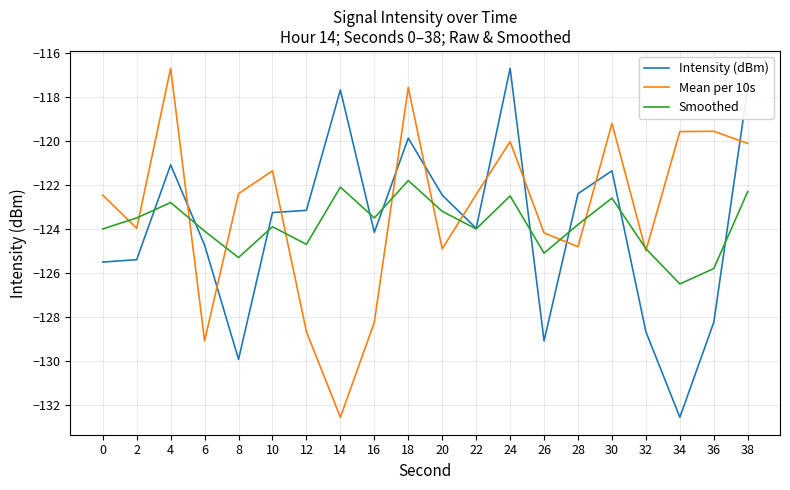

What is the total value across all series at 8?

-377.6